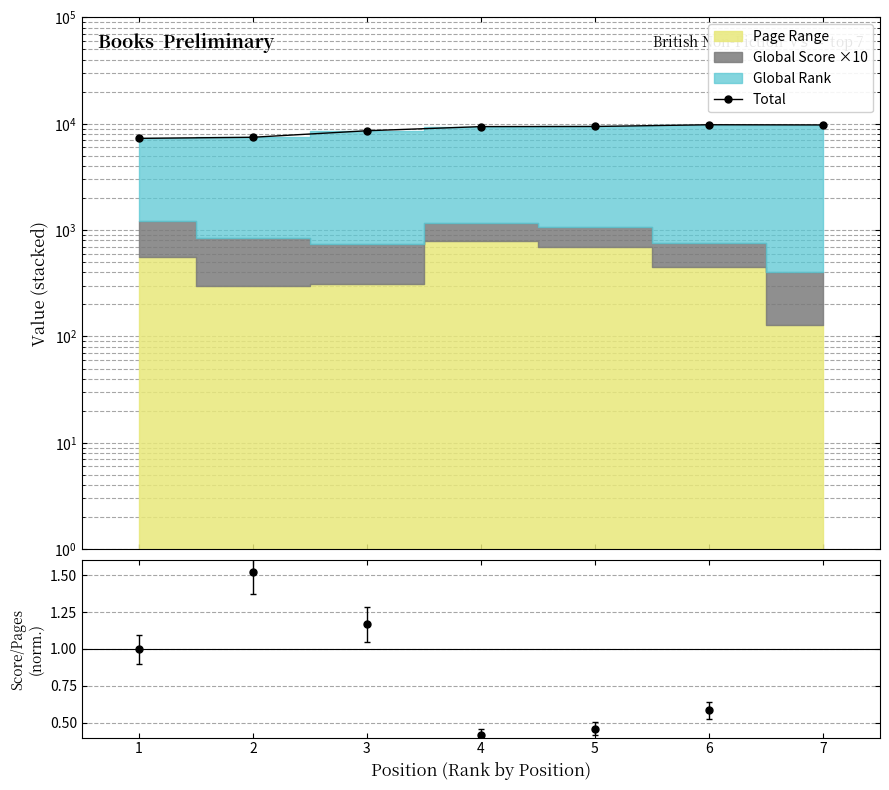

Is it true that the value at 5 is 12685?

False